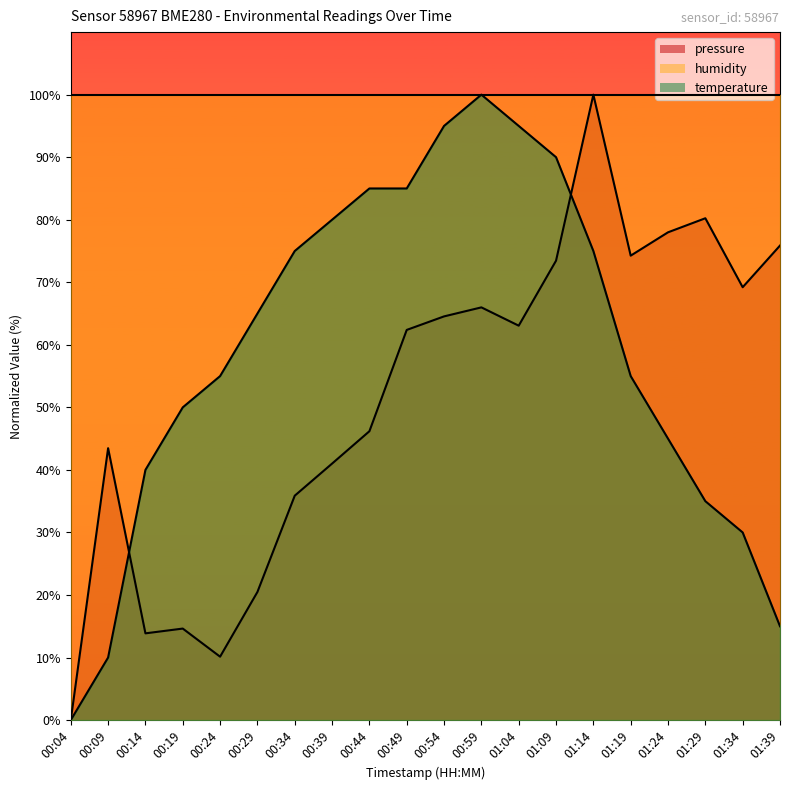

What is the total value across all series at 01:34?

199.2